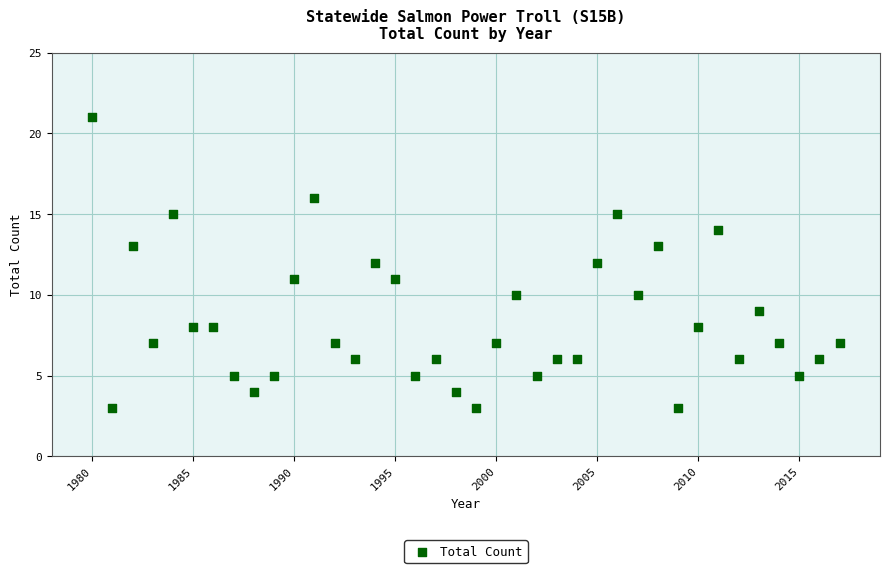

What is the range of X values (max minus min)?

37